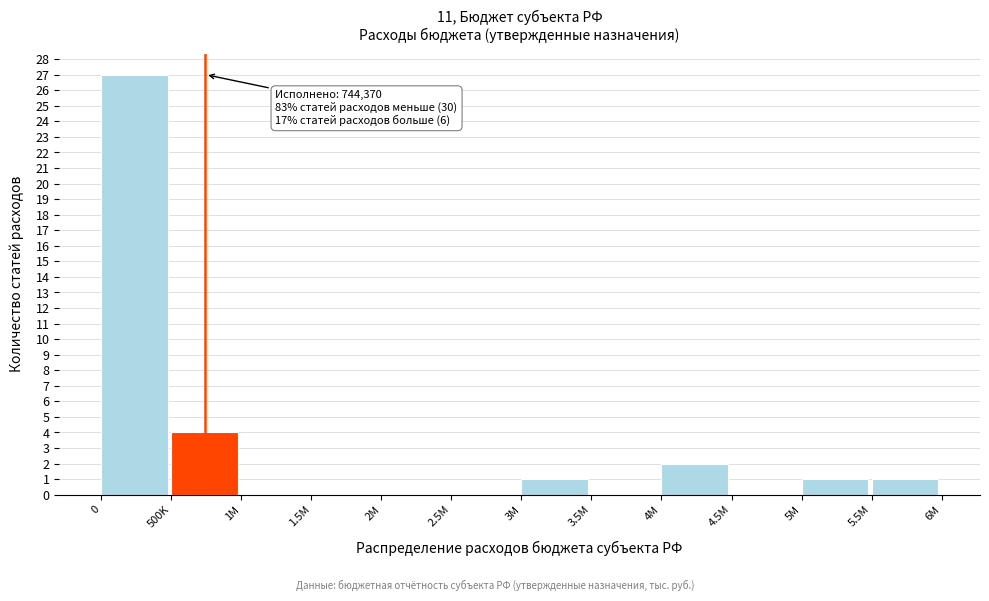

Reading right to left, extract all data points from this chart.

5.5M=1	5M=1	4.5M=0	4M=2	3.5M=0	3M=1	2.5M=0	2M=0	1.5M=0	1M=0	500K=4	0=27